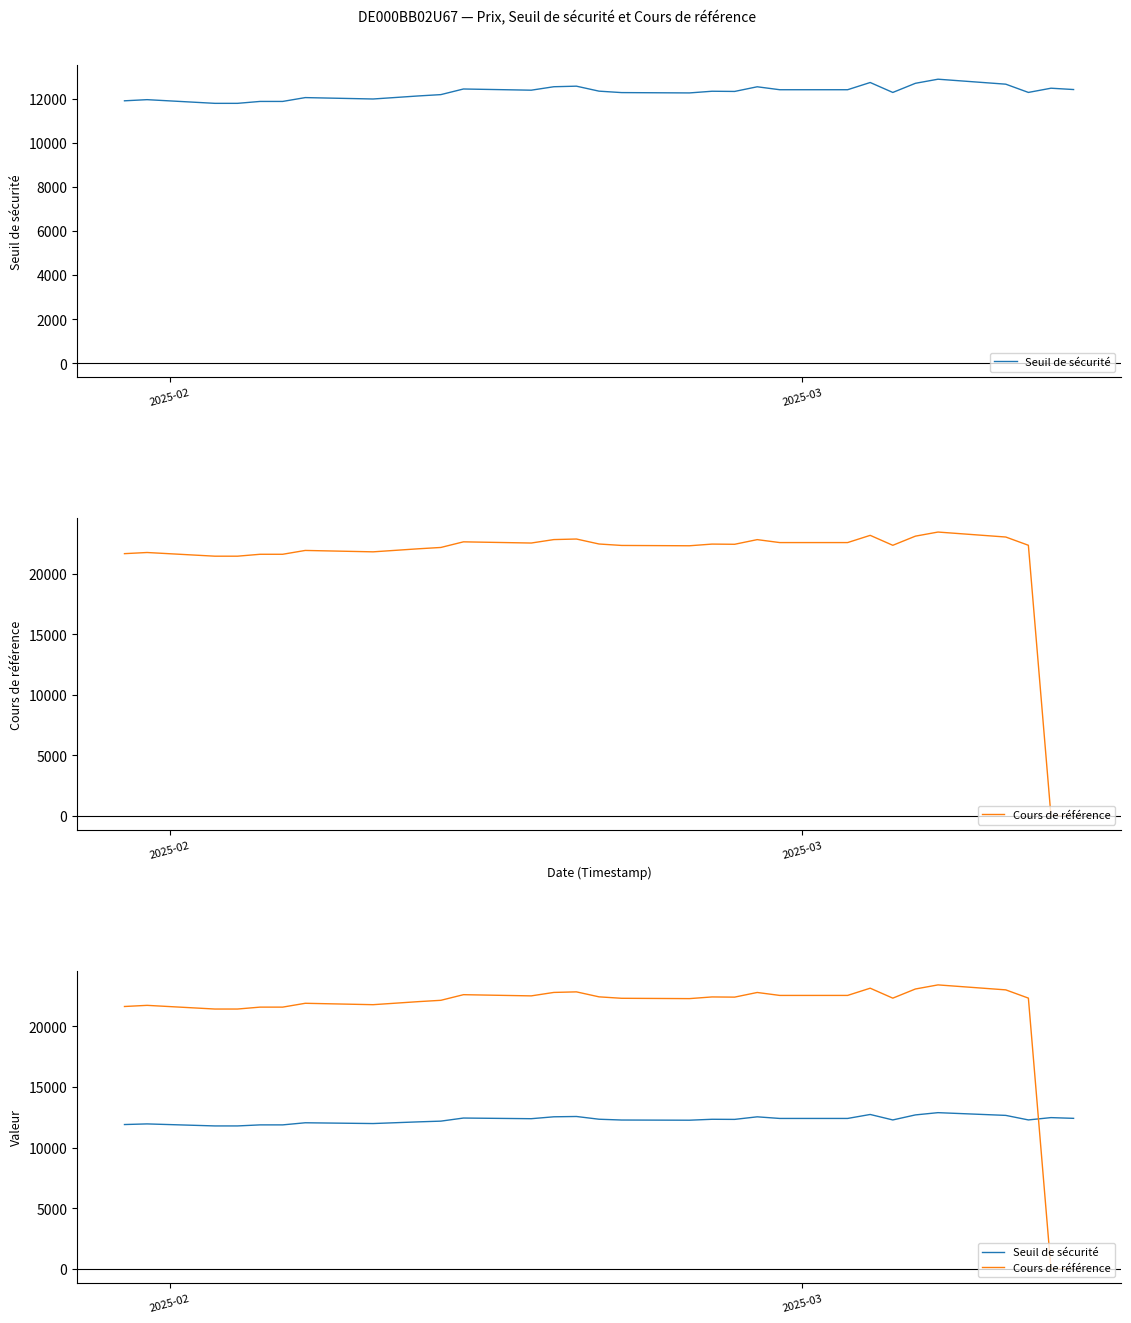

How many interior local peaks does the Cours de référence series have?

8